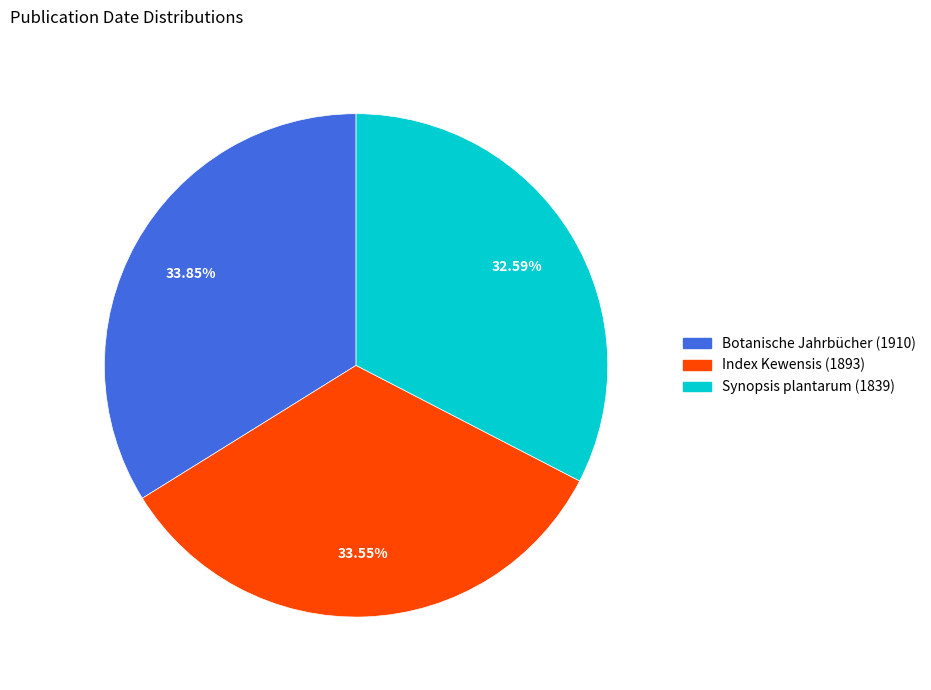

Is there a majority slice in this chart?

No